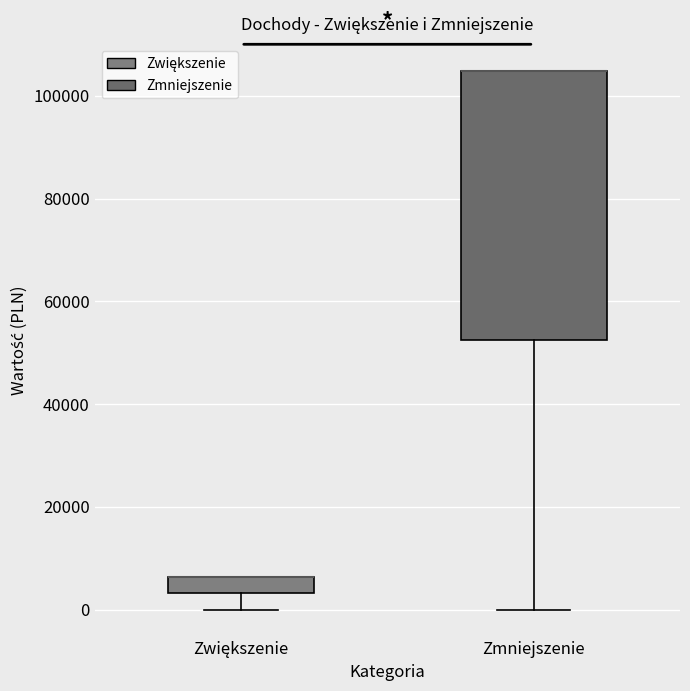

Where is the upper edge of the box for Zmniejszenie on the y-axis? The values are not printed on the chart, so give them approximately, as read against the axis.

104000